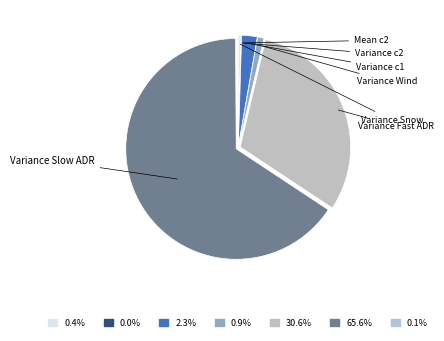

How many segments does this pie chart have?

7